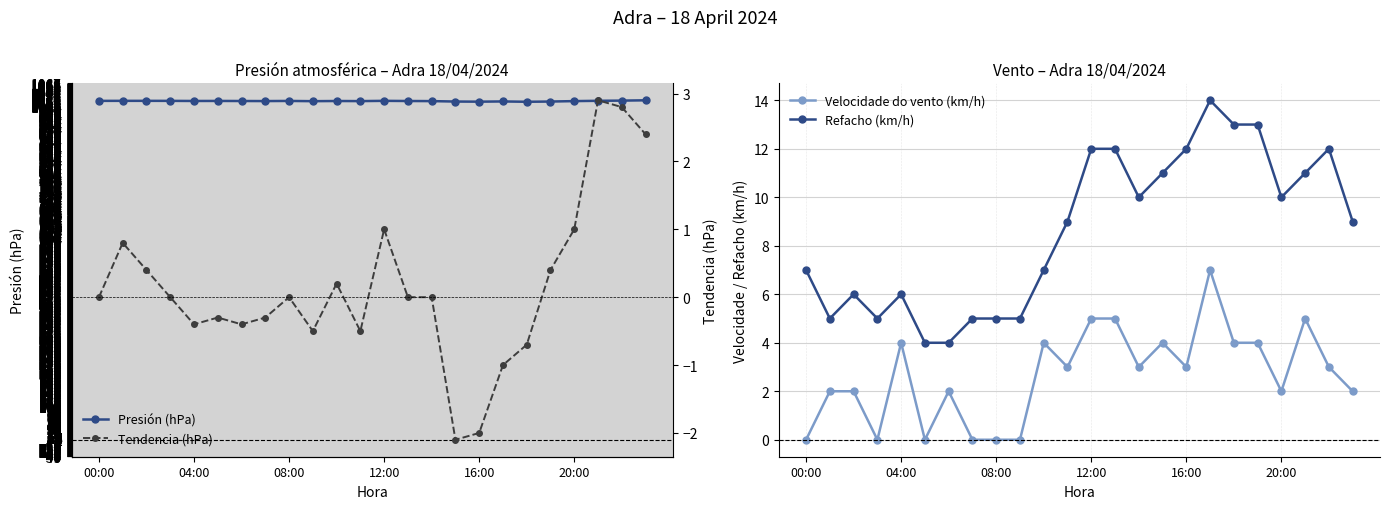

What is the sum of all Refacho (km/h) values?

207